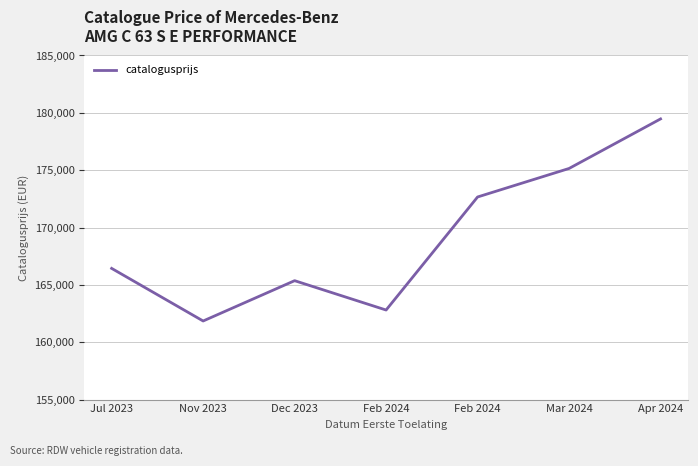

Which category has the lowest value across all series?

Nov 2023